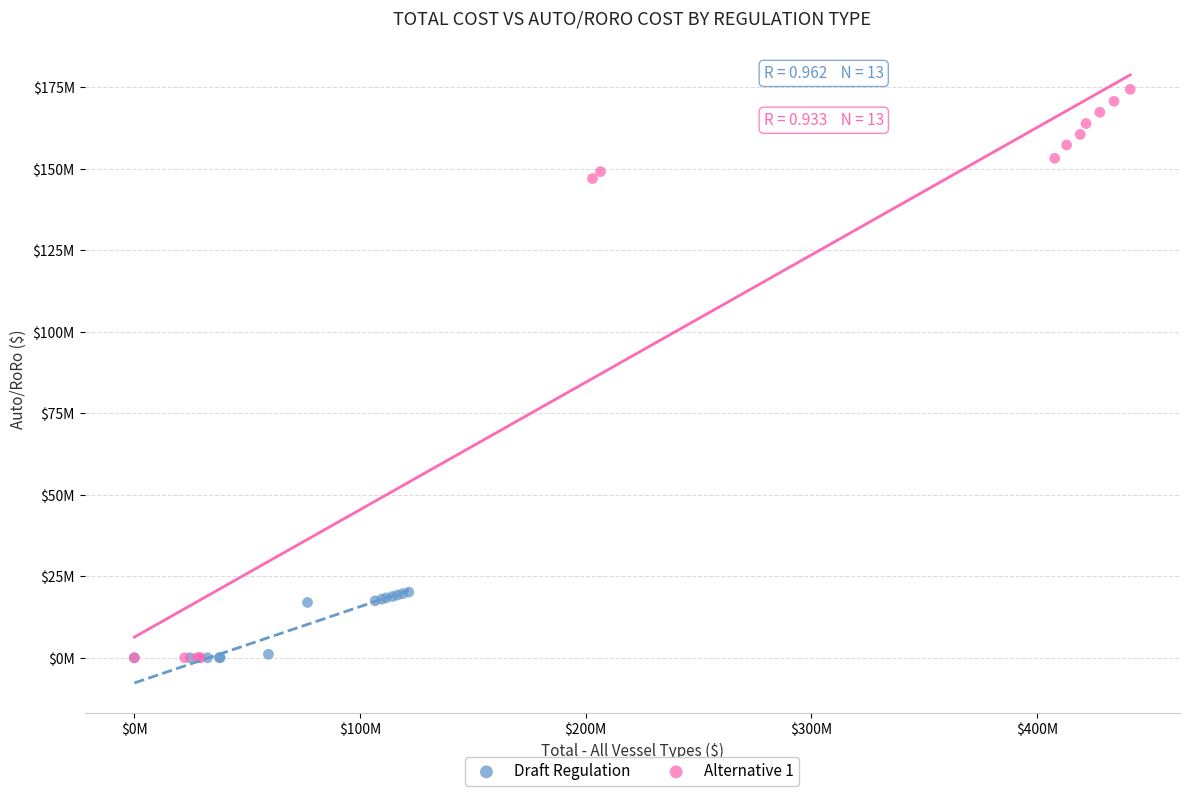

Which series contains the highest Y value?

Alternative 1